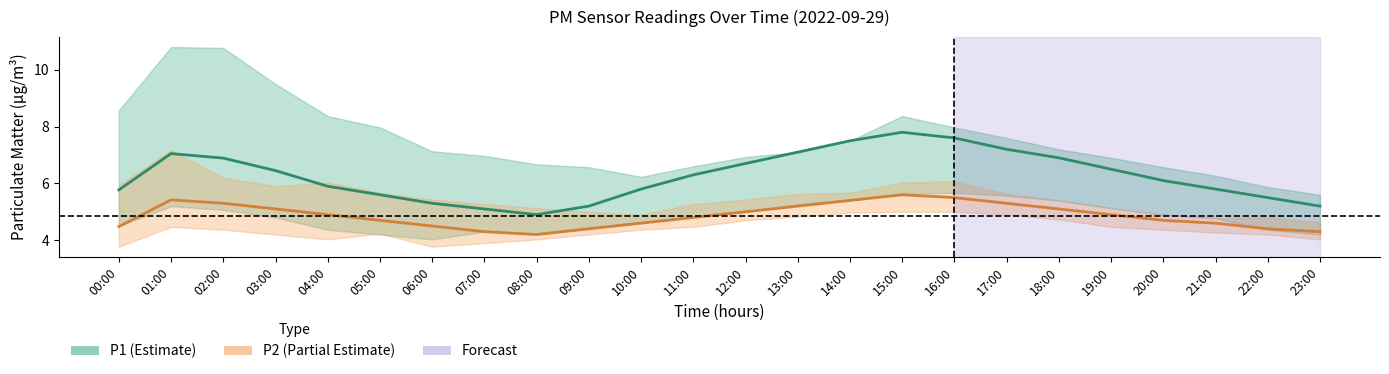

True or false: P1 and P2 intersect in this chart.

False